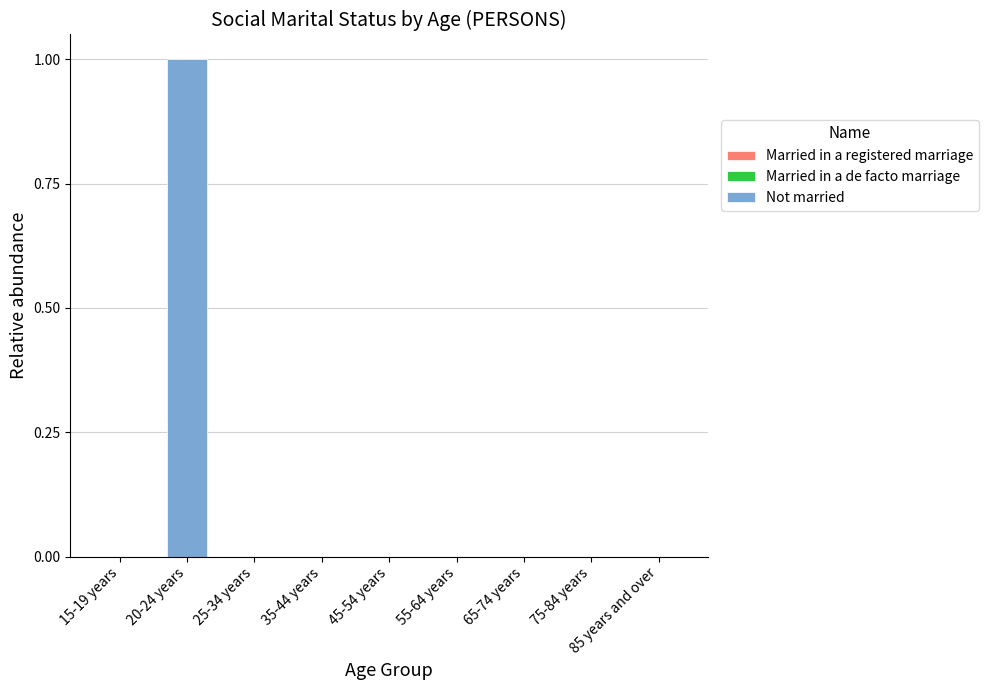

Which label corresponds to the largest value in the chart?

20-24 years